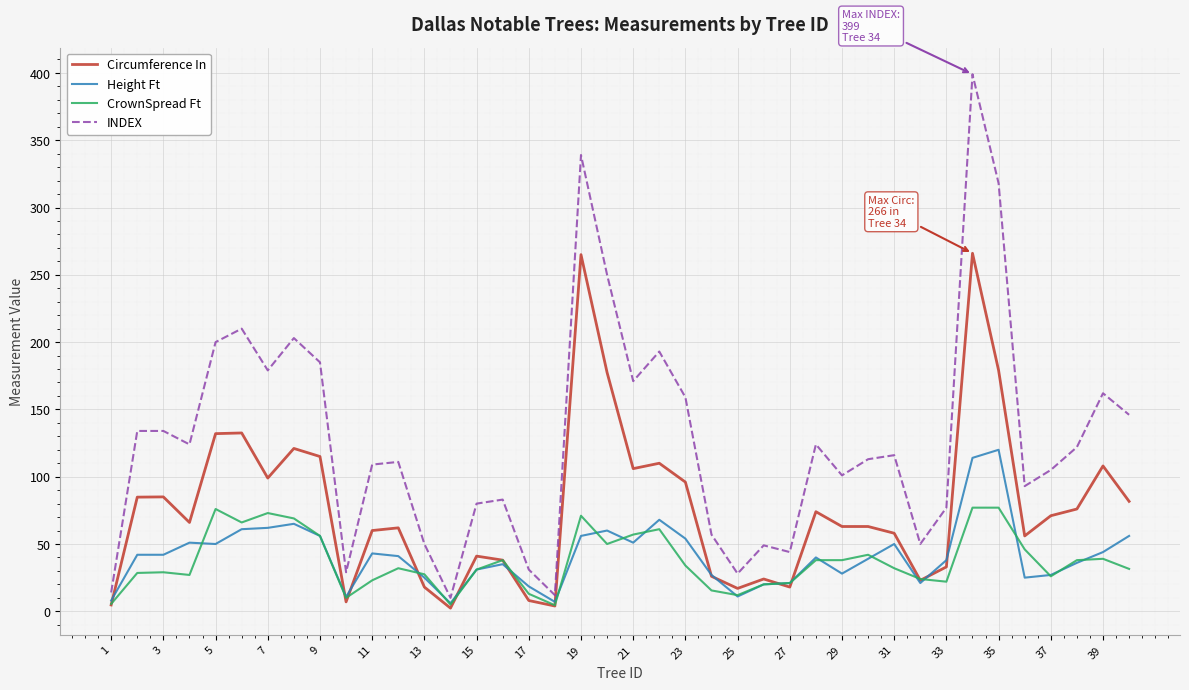

What is the highest value of the INDEX series?

399.0